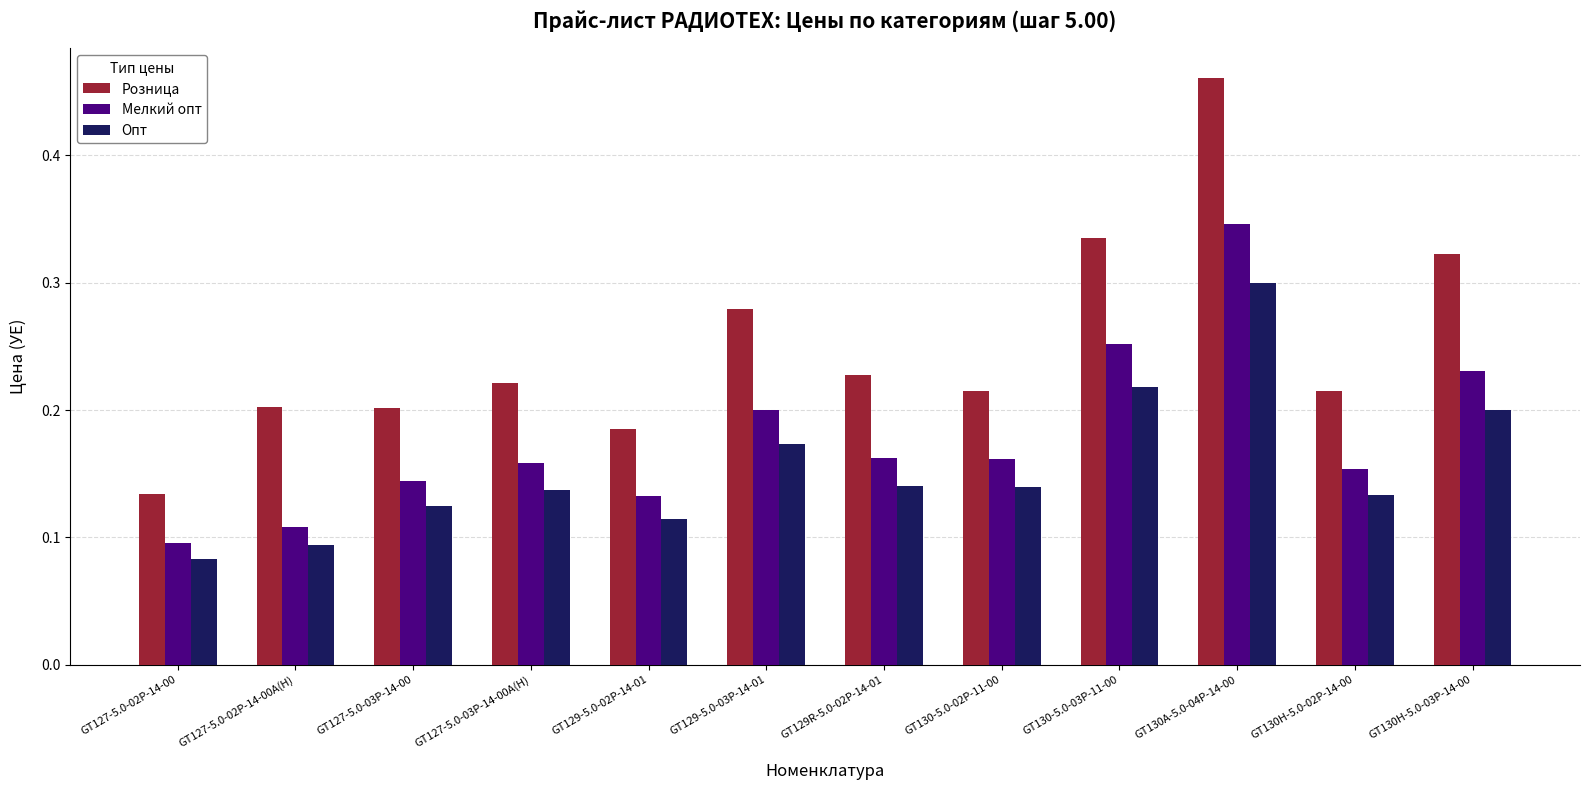

Which category has the lowest value in the Опт series?

GT127-5.0-02P-14-00